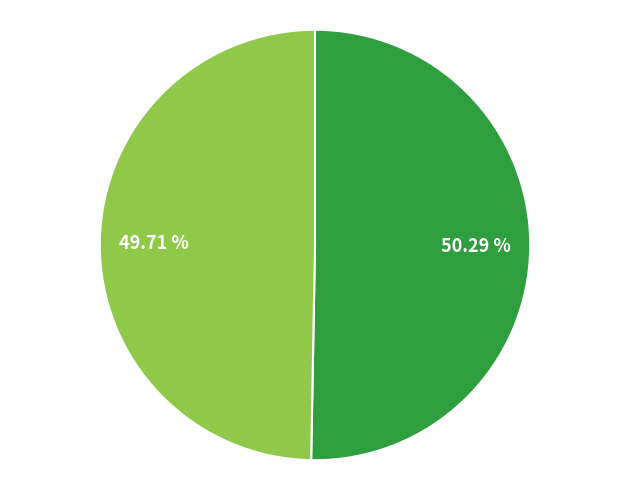

Does any single category account for the majority?

Yes